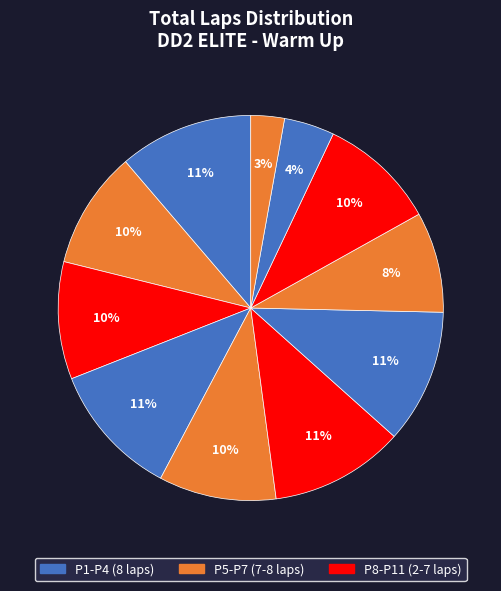

Count the number of slices in the pie.

11